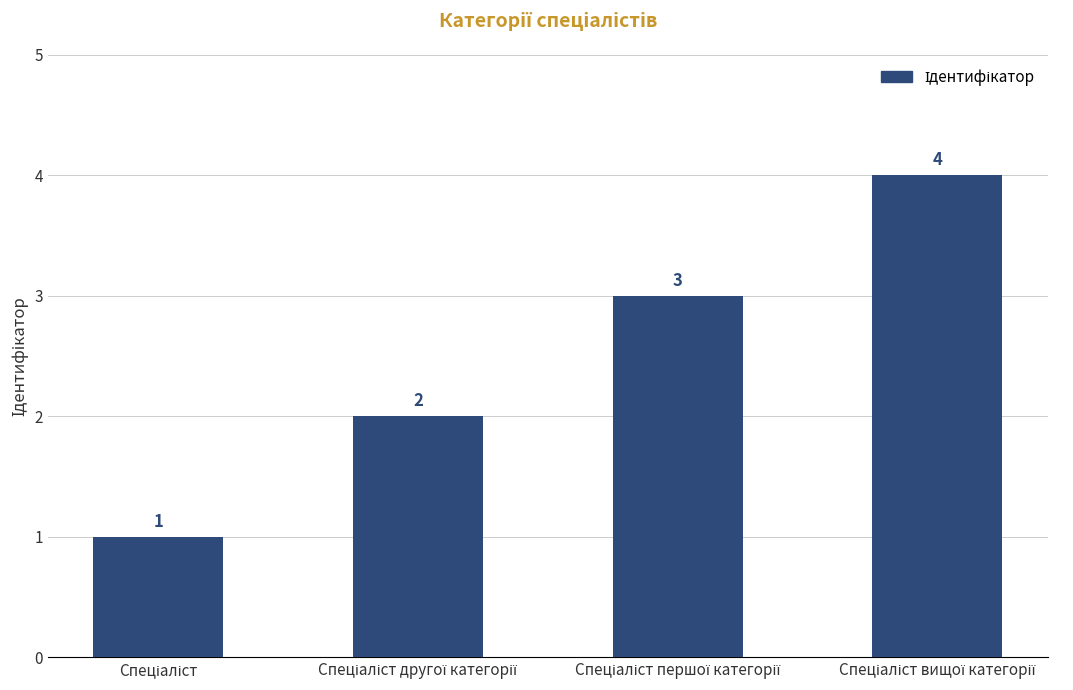

How many data points are less than 3?

2